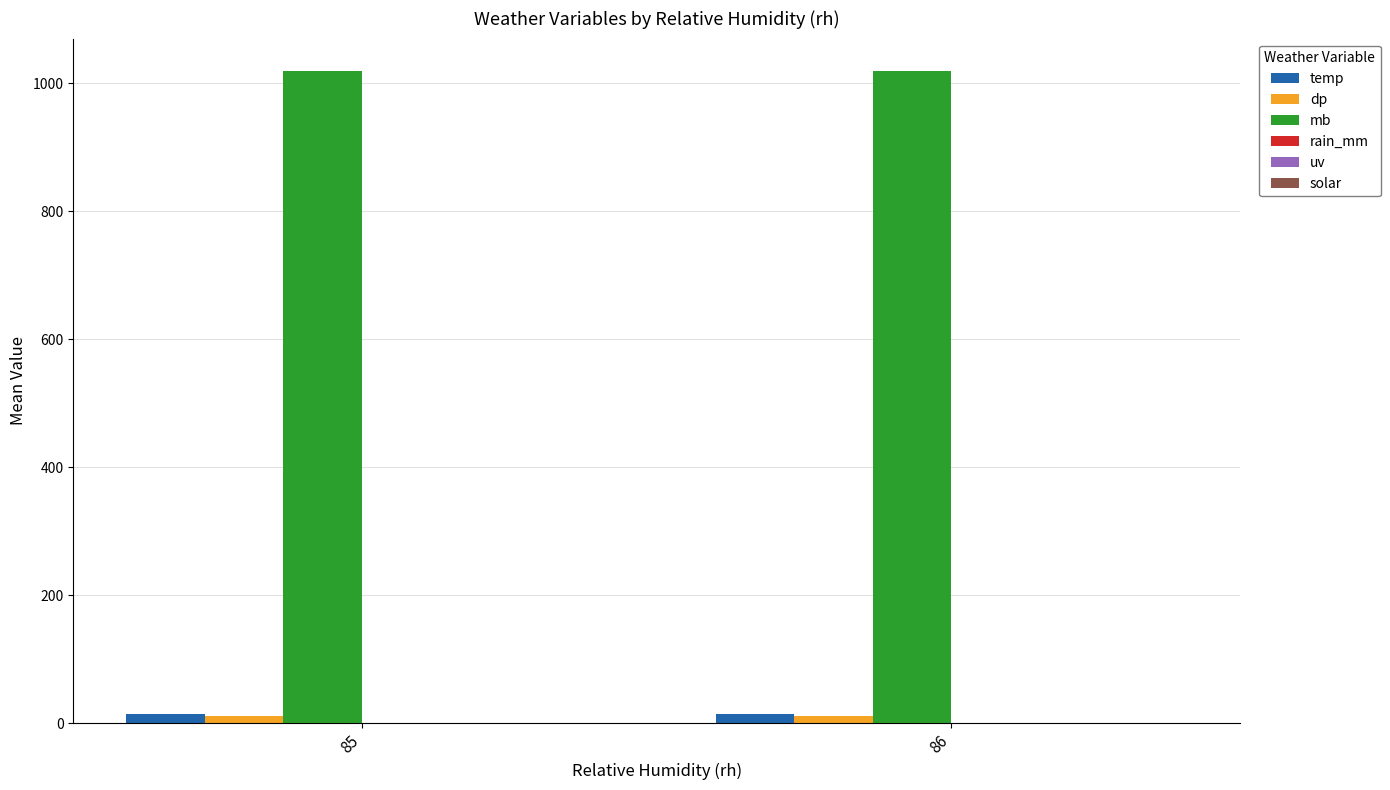

What is the value of the mb bar at the 1st from the left?

1018.7